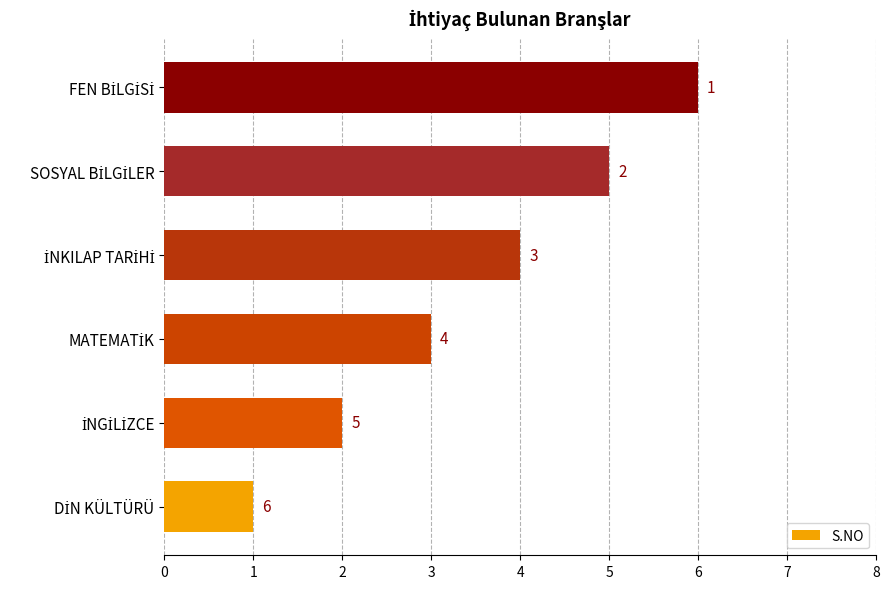

How many values are between 2 and 5?

4